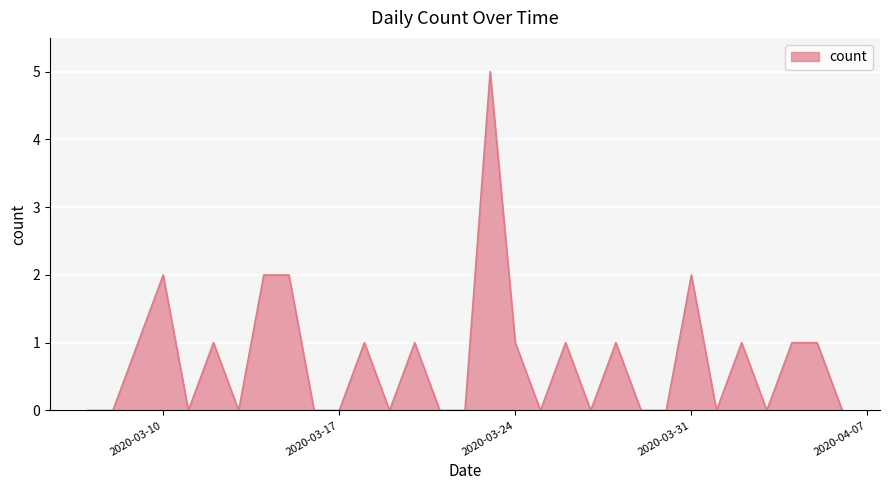

What is the greatest value displayed?

5